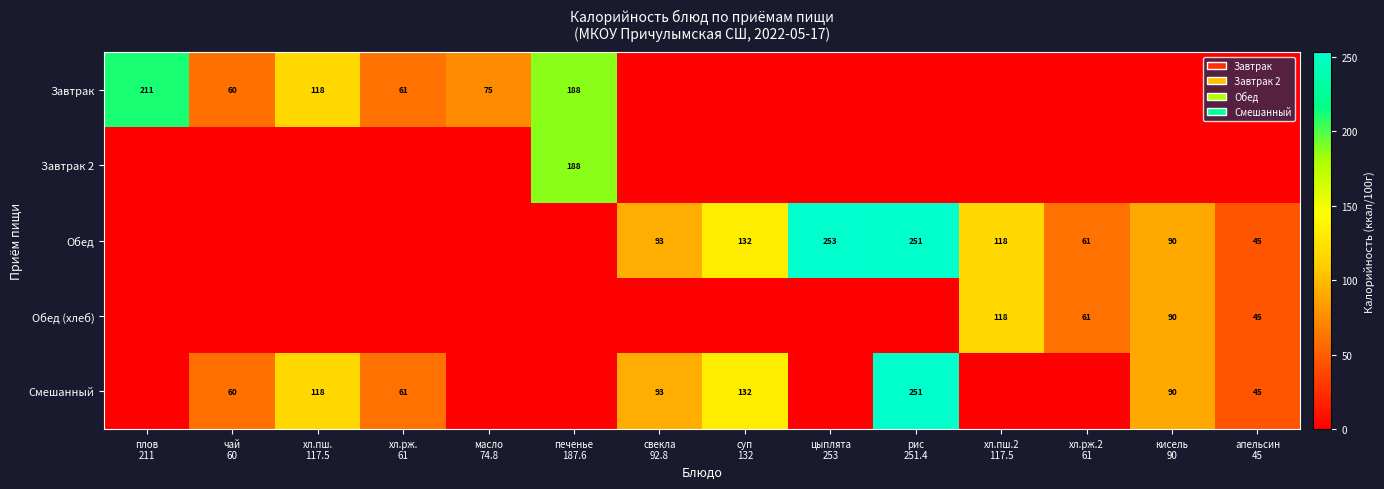

Is the value of Завтрак 2 at печенье 187.6 greater than the value of Обед (хлеб) at суп 132?

Yes